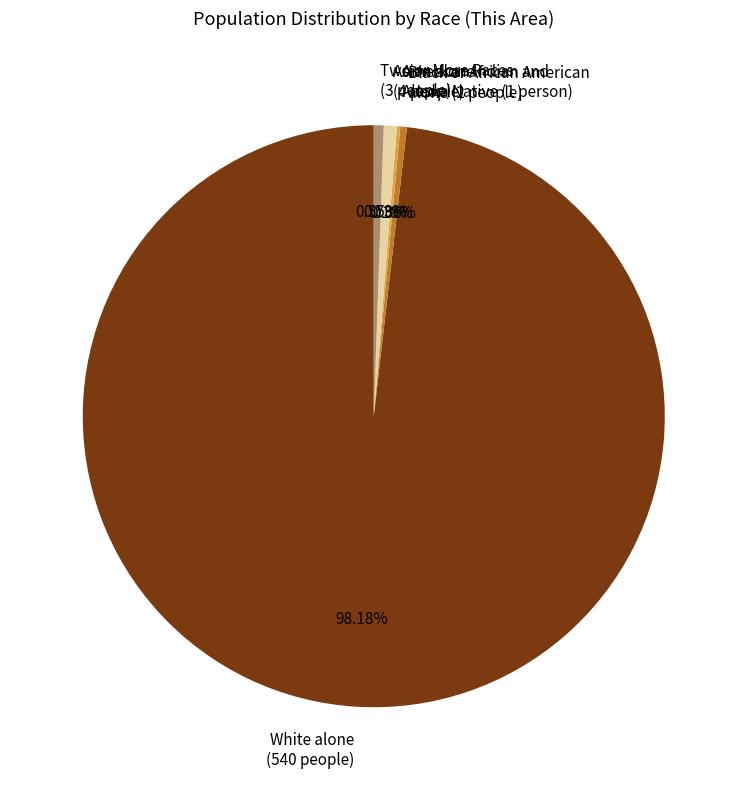

Is White alone the majority of the pie?

Yes